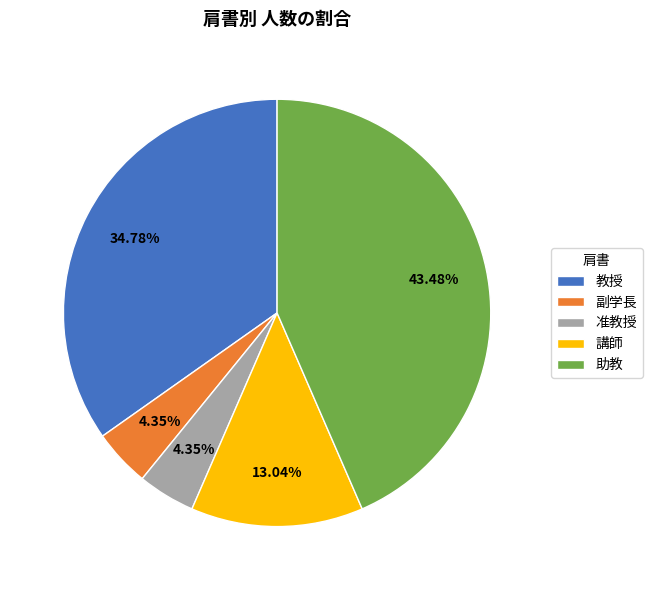

True or false: 准教授 accounts for 4% of the total.

True